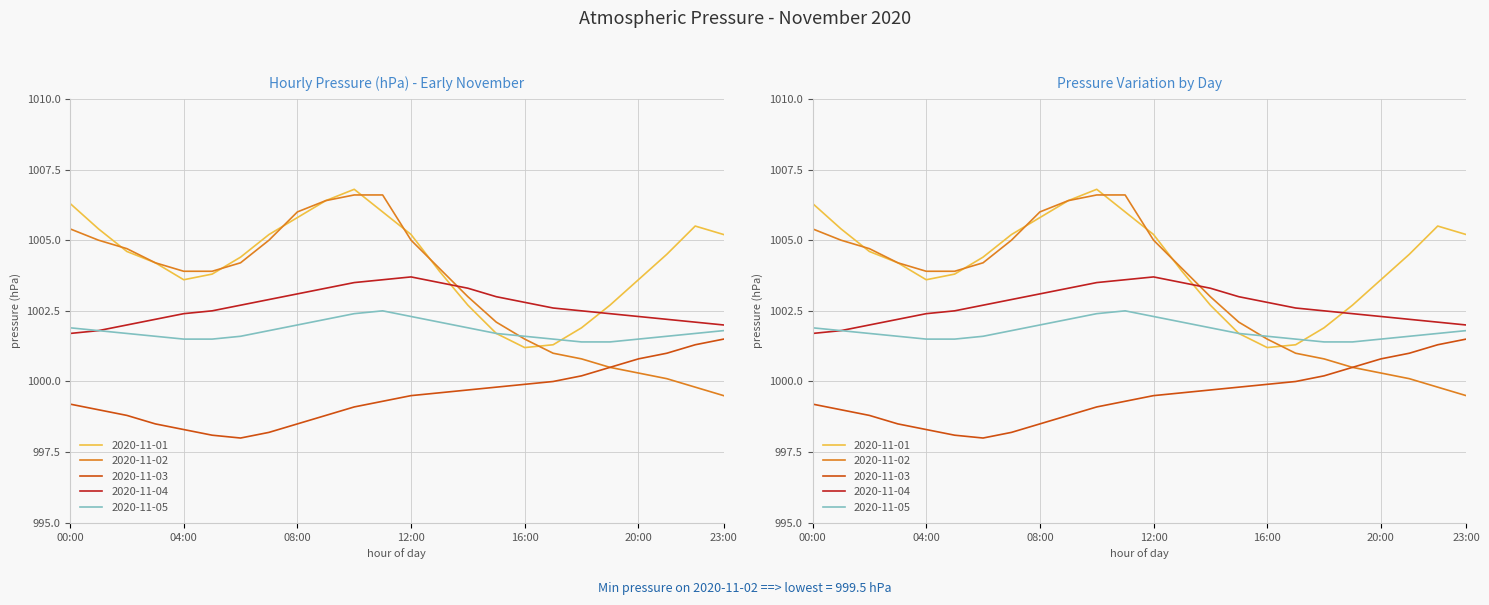

In 2020-11-05, how many points are higher than both neighbors (excluding endpoints)?

1